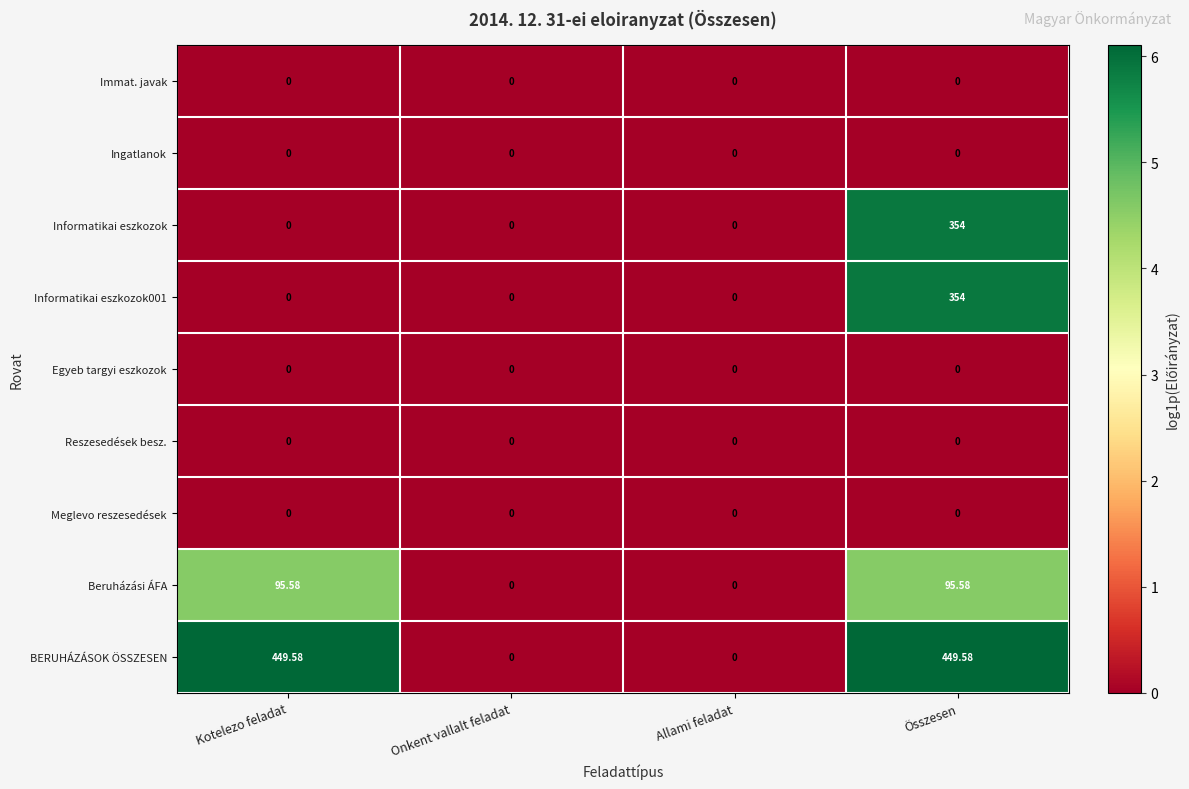

At which category is the sum across all series the highest?

Összesen